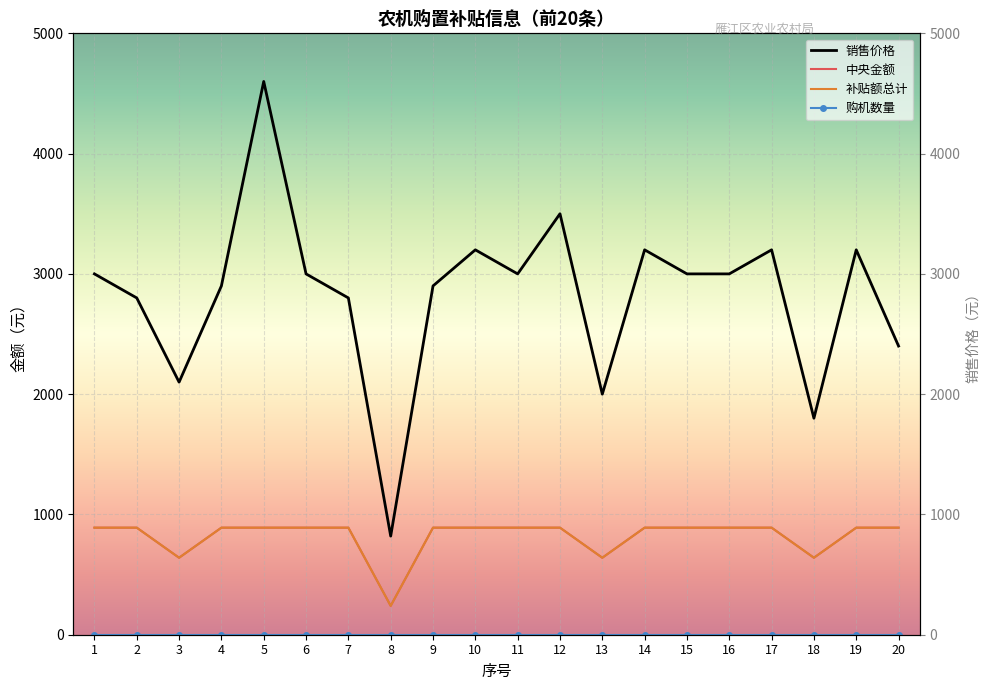

What is the sum of all 补贴额总计 values?

16400